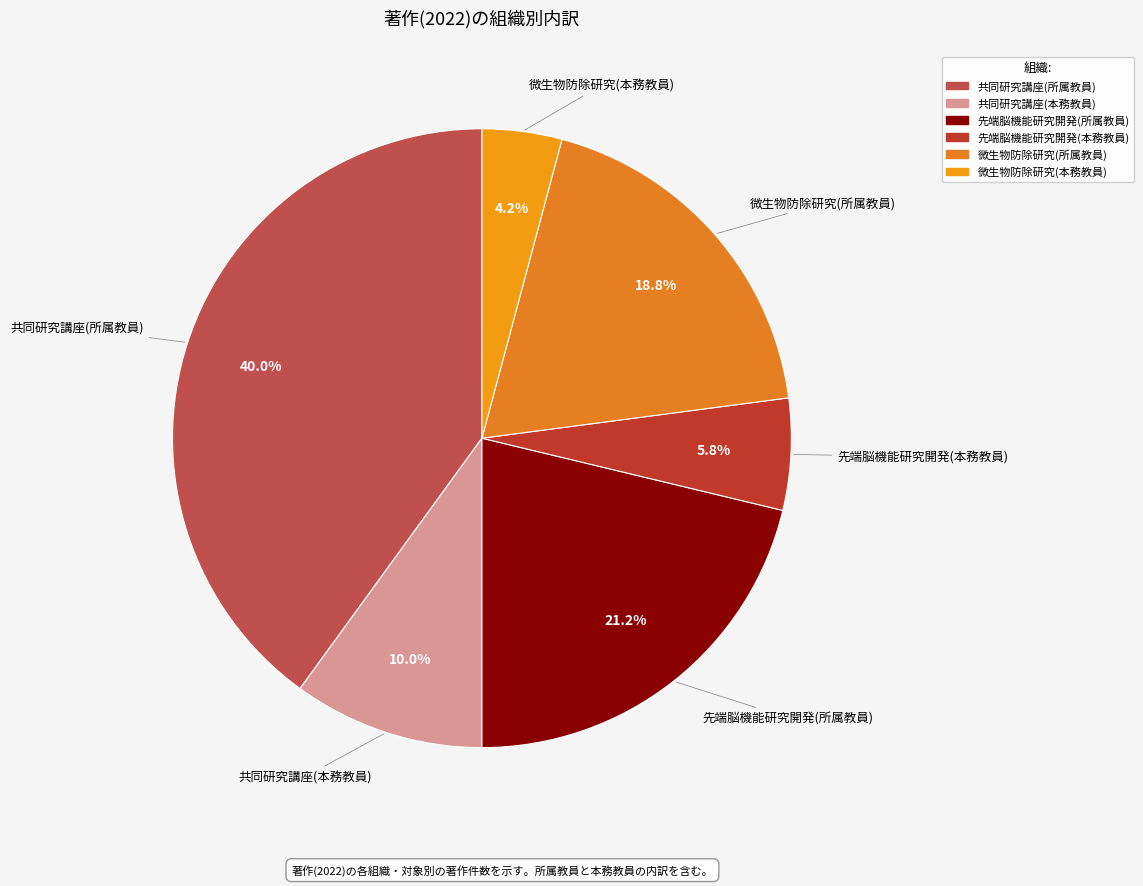

To the nearest percent, what is the difference between the largest and smallest slice percentages?

36%